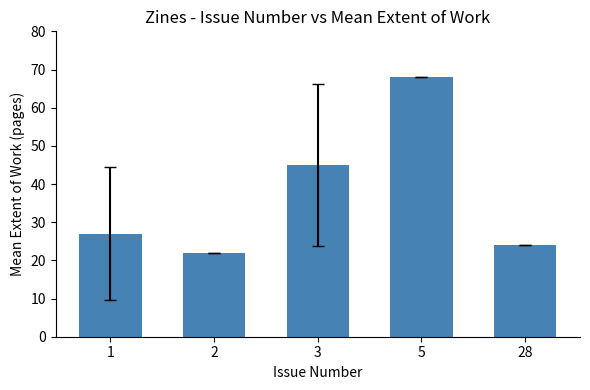

At which label is the value closest to 45?

3